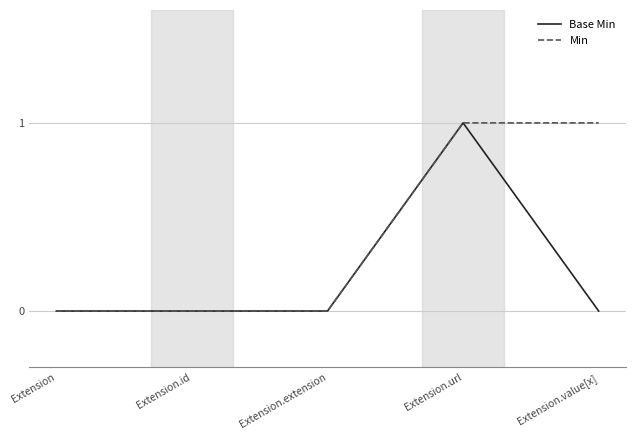

The Min series shows 0 at Extension. True or false?

True